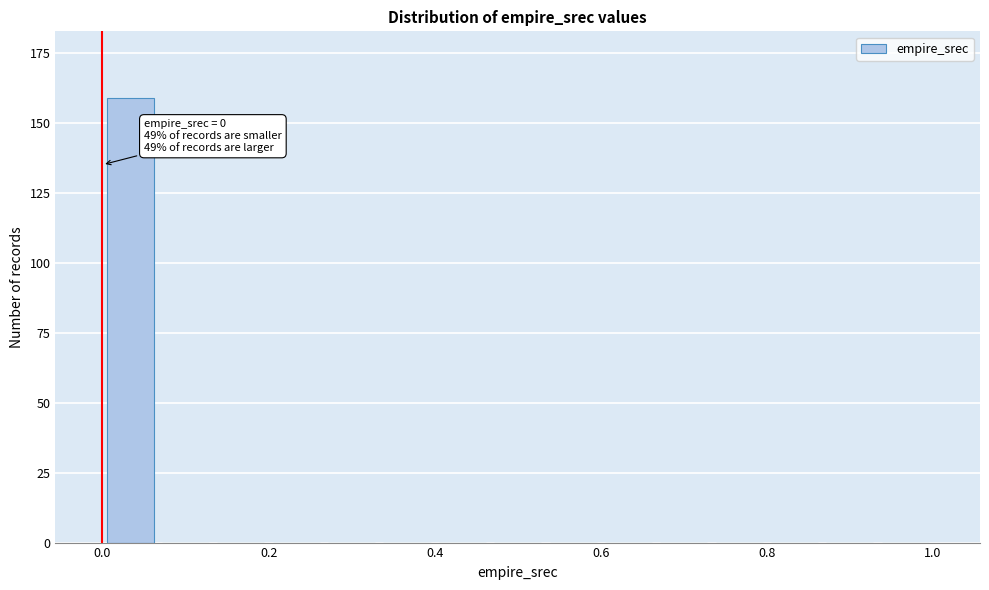

Read against the x-axis, roughly where is the centre of the tallest bar?

0.04